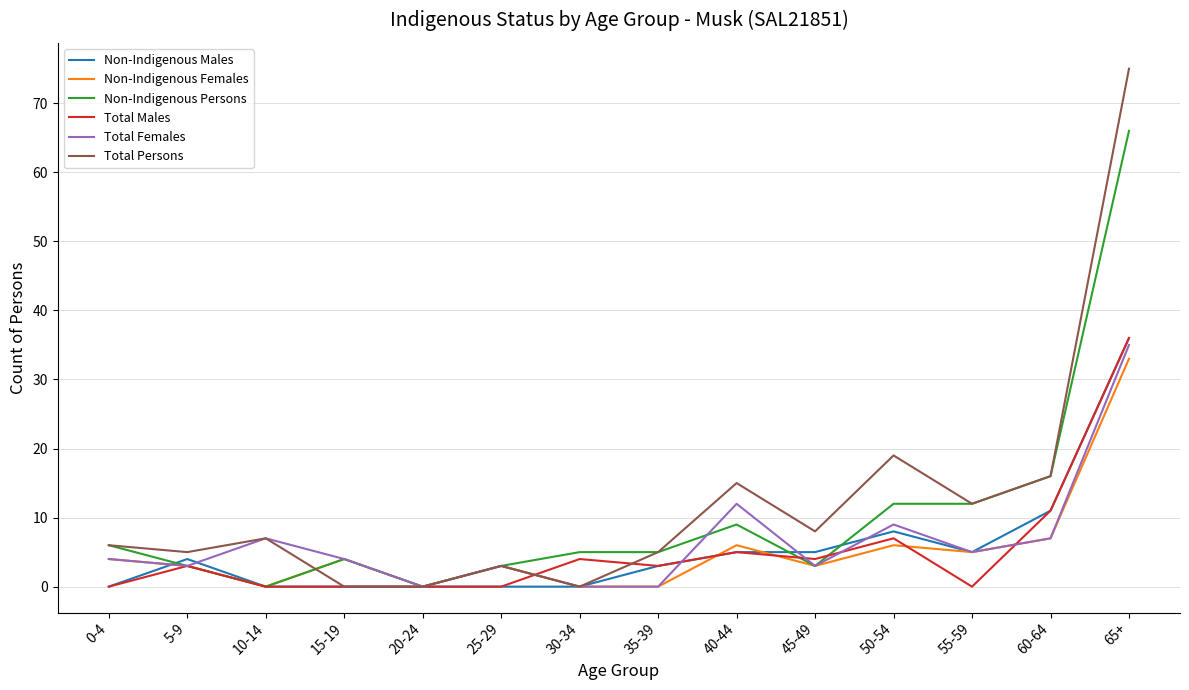

What is the spread (max minus min) of values at 30-34?

5